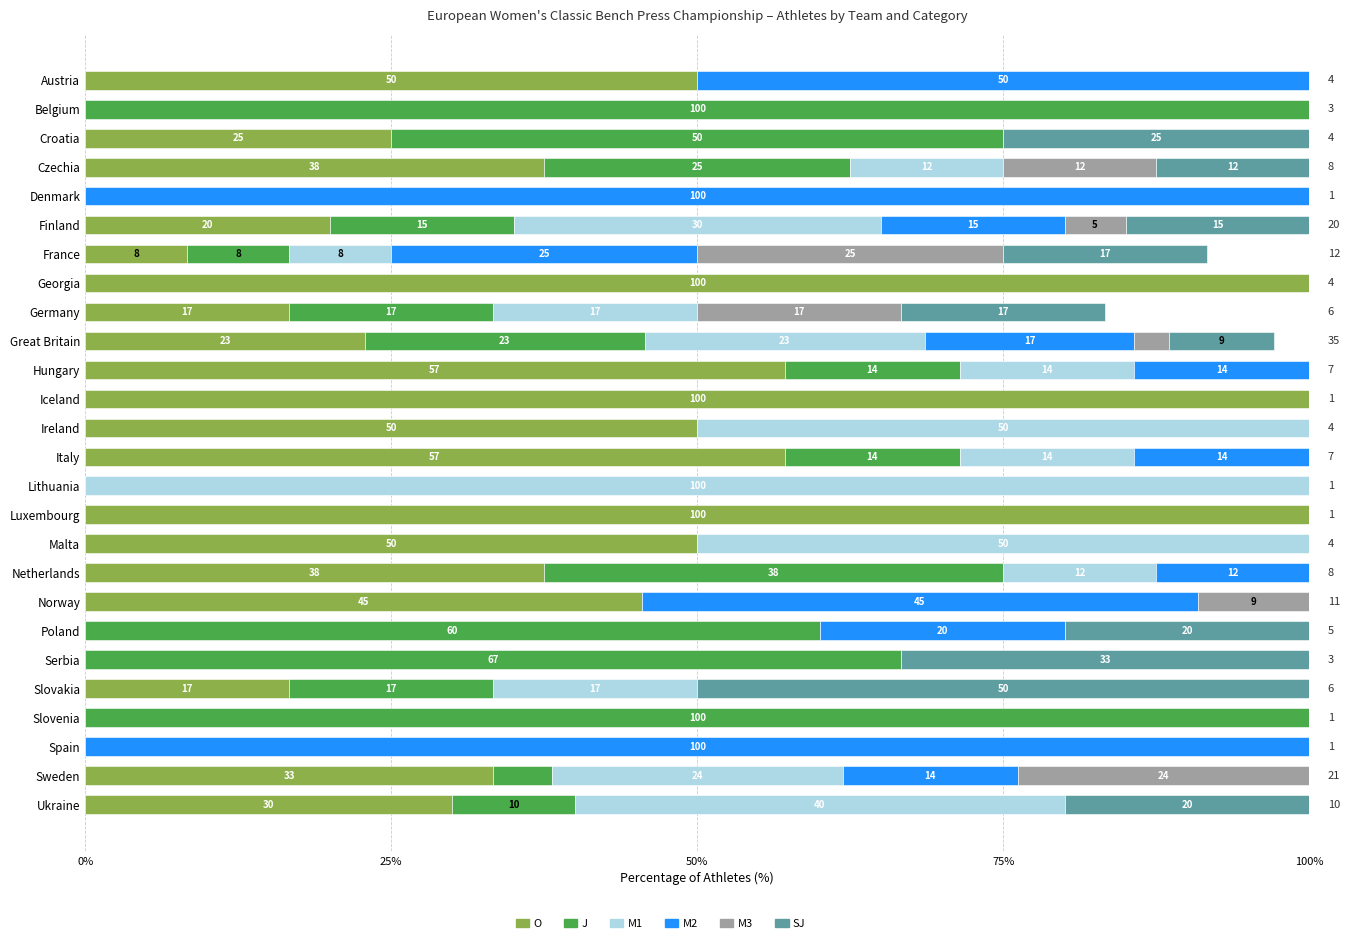

What position from the right is Serbia?

6